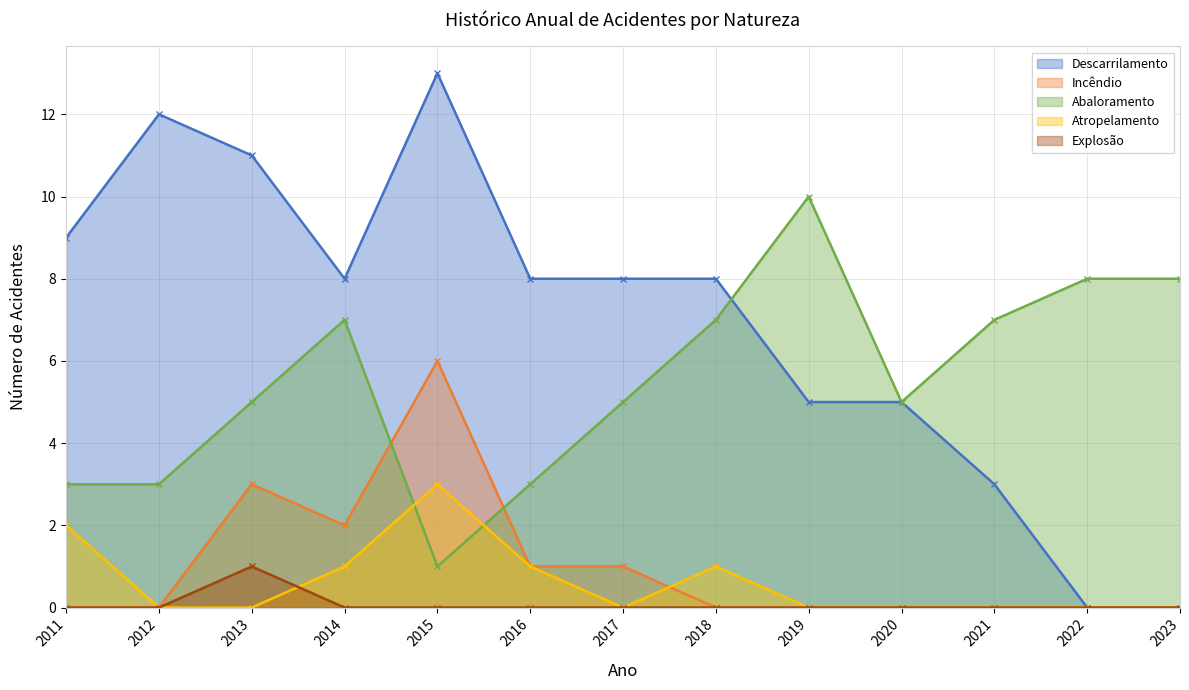

The value of Incêndio at 2023 is 2. True or false?

False